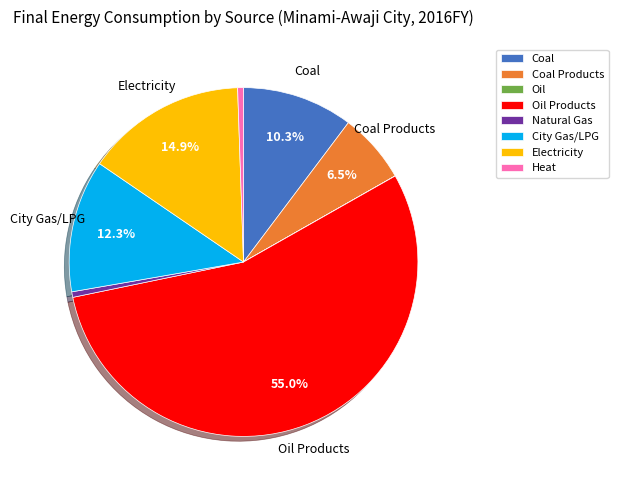

Is there any slice that represents more than half of the pie?

Yes